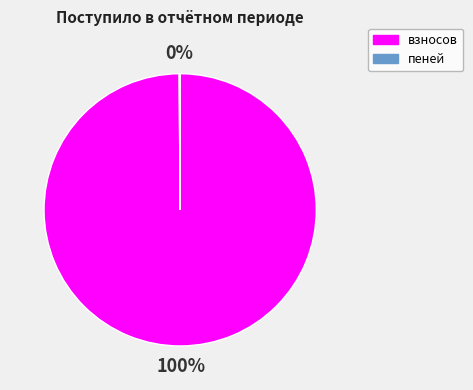

To the nearest percent, what percentage of the pie is взносов?

100%